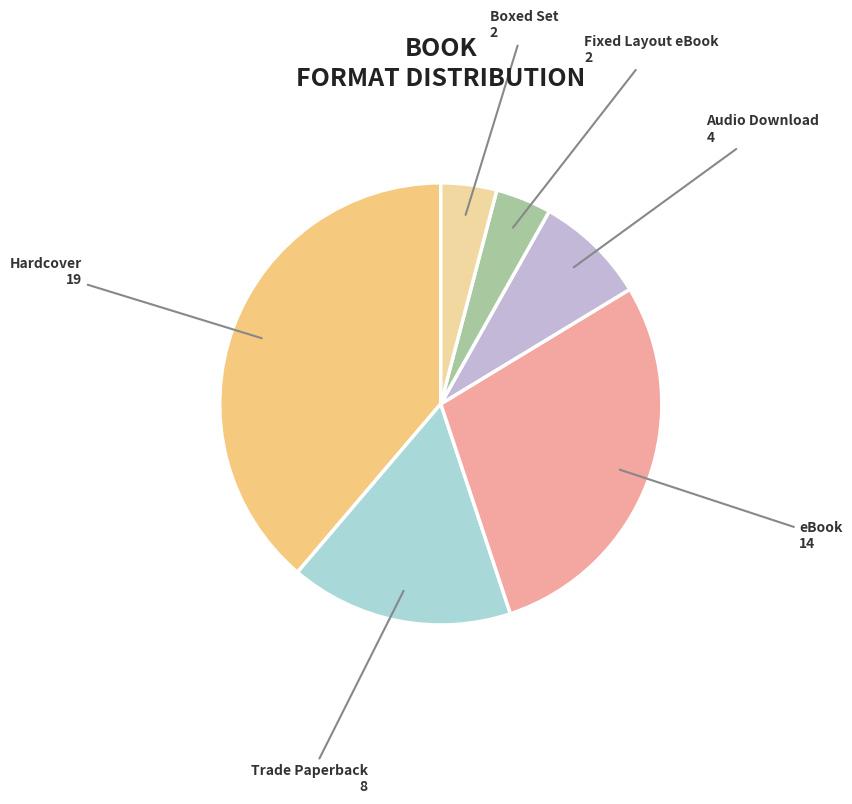

True or false: Trade Paperback accounts for 28% of the total.

False